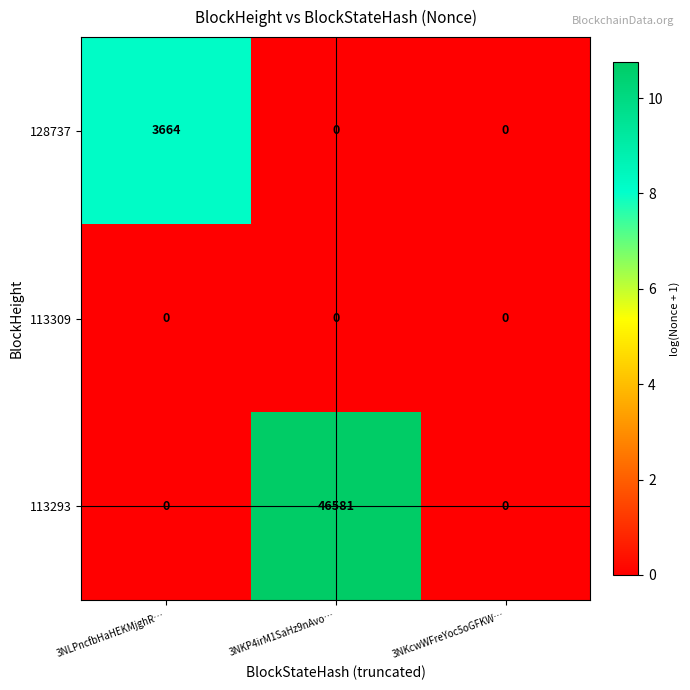

The value of 128737 at 3NKP4irM1SaHz9nAvo… is -1734. True or false?

False